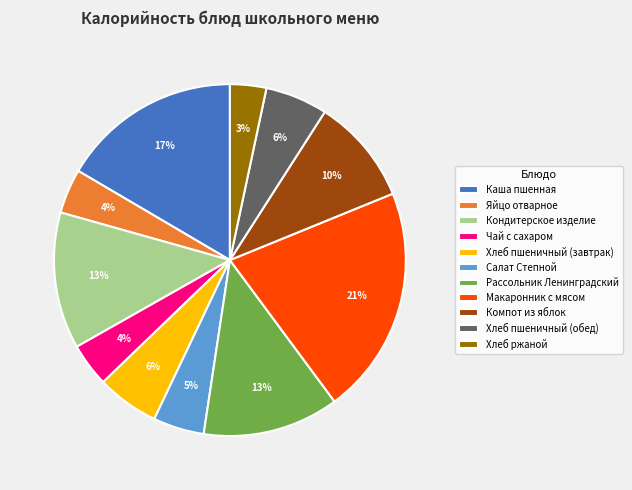

True or false: Хлеб пшеничный (обед) accounts for 17% of the total.

False